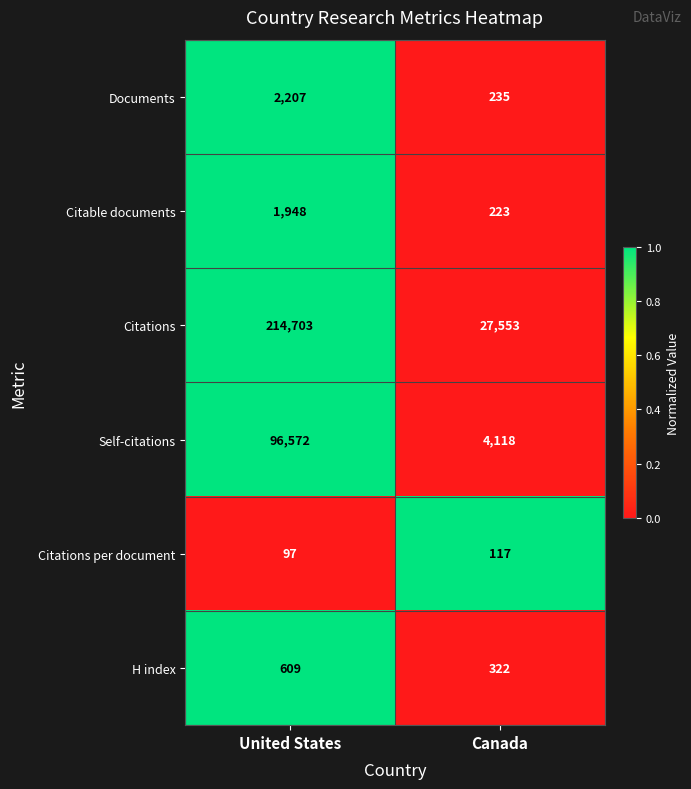

Reading left to right, list all the values displayed in this chart.

Documents: 2207	235
Citable documents: 1948	223
Citations: 214703	27553
Self-citations: 96572	4118
Citations per document: 97	117
H index: 609	322